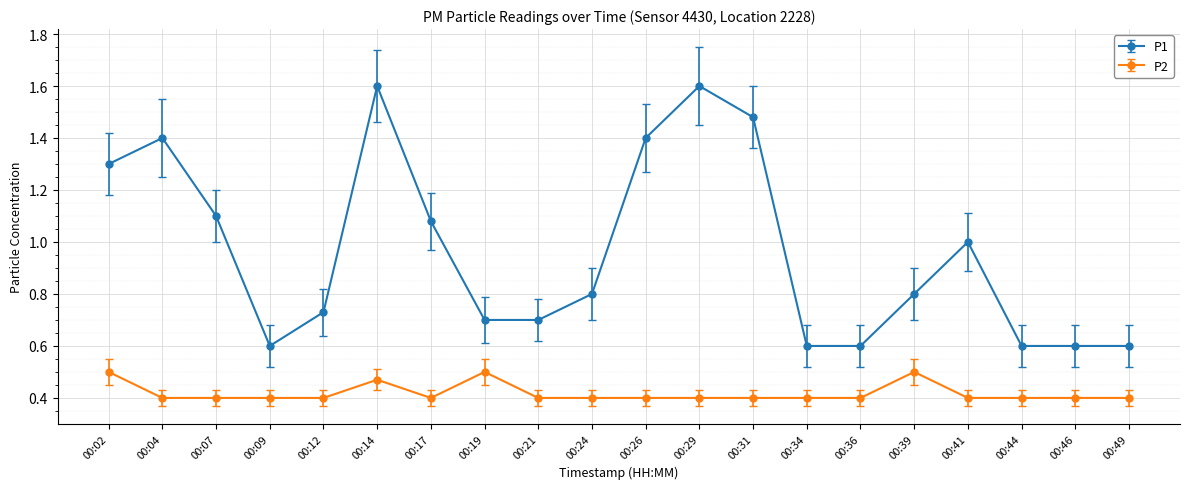

What is the sum of the P1 values at 00:07 and 00:09?

1.7